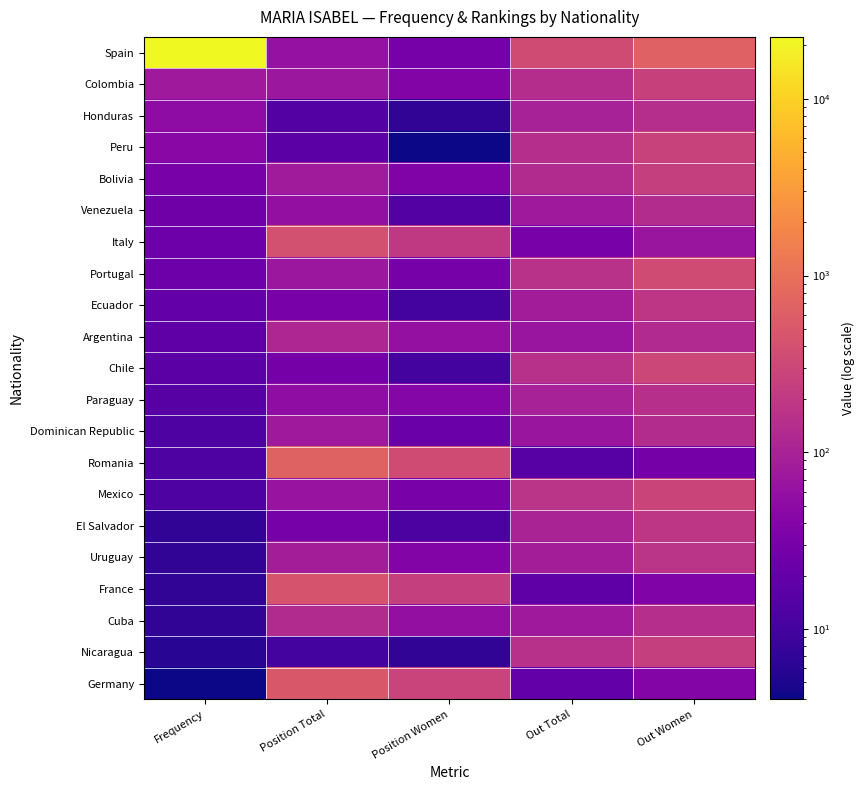

Reading left to right, list all the values displayed in this chart.

Spain: Frequency=22372	Position Total=61	Position Women=30	Out Total=343	Out Women=669
Colombia: Frequency=76	Position Total=72	Position Women=39	Out Total=139	Out Women=254
Honduras: Frequency=51	Position Total=14	Position Women=7	Out Total=98	Out Women=145
Peru: Frequency=44	Position Total=16	Position Women=4	Out Total=144	Out Women=262
Bolivia: Frequency=31	Position Total=81	Position Women=37	Out Total=130	Out Women=242
Venezuela: Frequency=25	Position Total=56	Position Women=14	Out Total=76	Out Women=134
Italy: Frequency=24	Position Total=404	Position Women=205	Out Total=31	Out Women=68
Portugal: Frequency=24	Position Total=72	Position Women=30	Out Total=162	Out Women=354
Ecuador: Frequency=20	Position Total=31	Position Women=10	Out Total=85	Out Women=184
Argentina: Frequency=18	Position Total=113	Position Women=58	Out Total=67	Out Women=128
Chile: Frequency=16	Position Total=29	Position Women=10	Out Total=157	Out Women=306
Paraguay: Frequency=15	Position Total=53	Position Women=41	Out Total=96	Out Women=149
Dominican Republic: Frequency=13	Position Total=76	Position Women=23	Out Total=69	Out Women=137
Romania: Frequency=13	Position Total=675	Position Women=352	Out Total=15	Out Women=29
Mexico: Frequency=13	Position Total=64	Position Women=32	Out Total=173	Out Women=289
El Salvador: Frequency=7	Position Total=30	Position Women=12	Out Total=104	Out Women=183
Uruguay: Frequency=7	Position Total=88	Position Women=39	Out Total=87	Out Women=172
France: Frequency=7	Position Total=445	Position Women=240	Out Total=18	Out Women=37
Cuba: Frequency=7	Position Total=133	Position Women=57	Out Total=76	Out Women=146
Nicaragua: Frequency=6	Position Total=10	Position Women=7	Out Total=157	Out Women=238
Germany: Frequency=4	Position Total=503	Position Women=271	Out Total=20	Out Women=40